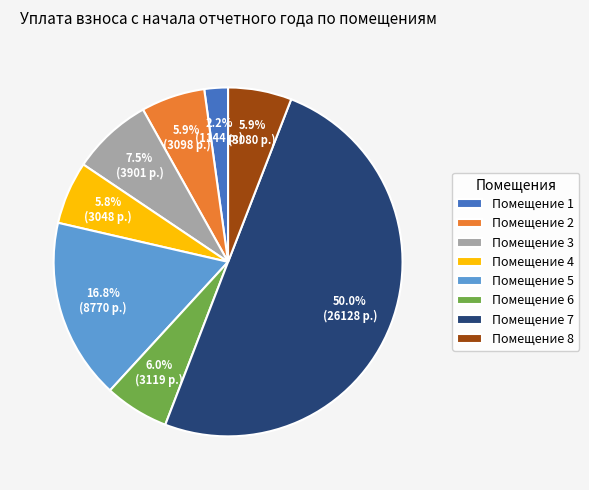

Is the sum of Помещение 5 and Помещение 7 greater than half?

Yes